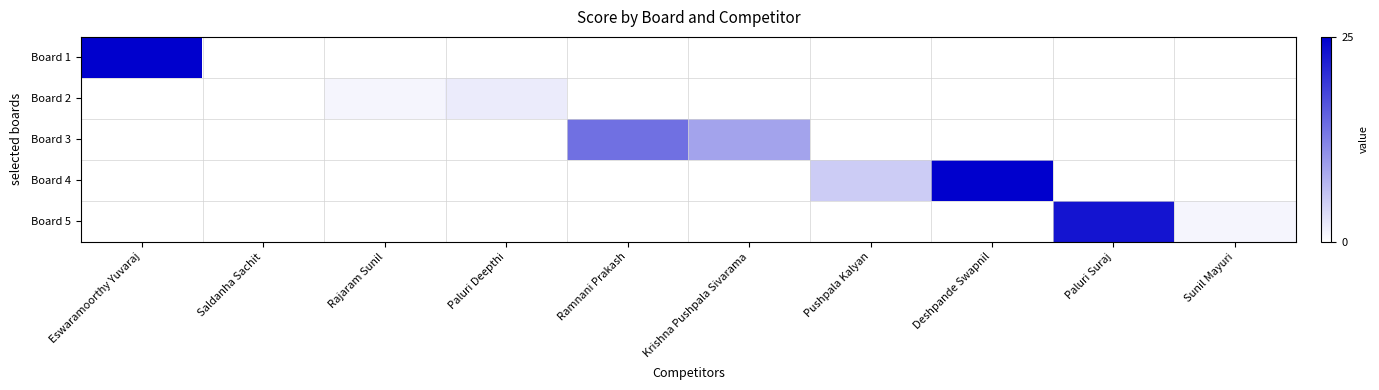

Reading left to right, extract all data points from this chart.

Board 1: Eswaramoorthy Yuvaraj=25	Saldanha Sachit=0	Rajaram Sunil=0	Paluri Deepthi=0	Ramnani Prakash=0	Krishna Pushpala Sivarama=0	Pushpala Kalyan=0	Deshpande Swapnil=0	Paluri Suraj=0	Sunil Mayuri=0
Board 2: Eswaramoorthy Yuvaraj=0	Saldanha Sachit=0	Rajaram Sunil=1	Paluri Deepthi=2	Ramnani Prakash=0	Krishna Pushpala Sivarama=0	Pushpala Kalyan=0	Deshpande Swapnil=0	Paluri Suraj=0	Sunil Mayuri=0
Board 3: Eswaramoorthy Yuvaraj=0	Saldanha Sachit=0	Rajaram Sunil=0	Paluri Deepthi=0	Ramnani Prakash=14	Krishna Pushpala Sivarama=9	Pushpala Kalyan=0	Deshpande Swapnil=0	Paluri Suraj=0	Sunil Mayuri=0
Board 4: Eswaramoorthy Yuvaraj=0	Saldanha Sachit=0	Rajaram Sunil=0	Paluri Deepthi=0	Ramnani Prakash=0	Krishna Pushpala Sivarama=0	Pushpala Kalyan=5	Deshpande Swapnil=25	Paluri Suraj=0	Sunil Mayuri=0
Board 5: Eswaramoorthy Yuvaraj=0	Saldanha Sachit=0	Rajaram Sunil=0	Paluri Deepthi=0	Ramnani Prakash=0	Krishna Pushpala Sivarama=0	Pushpala Kalyan=0	Deshpande Swapnil=0	Paluri Suraj=23	Sunil Mayuri=1